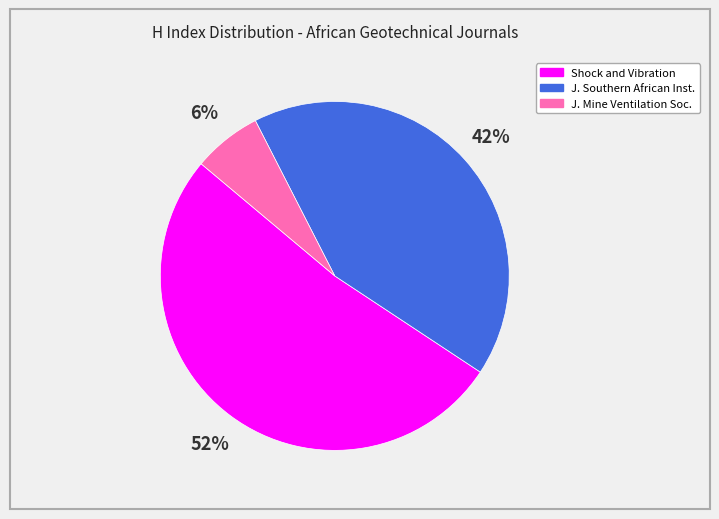

To the nearest percent, what is the average slice percentage?

33%